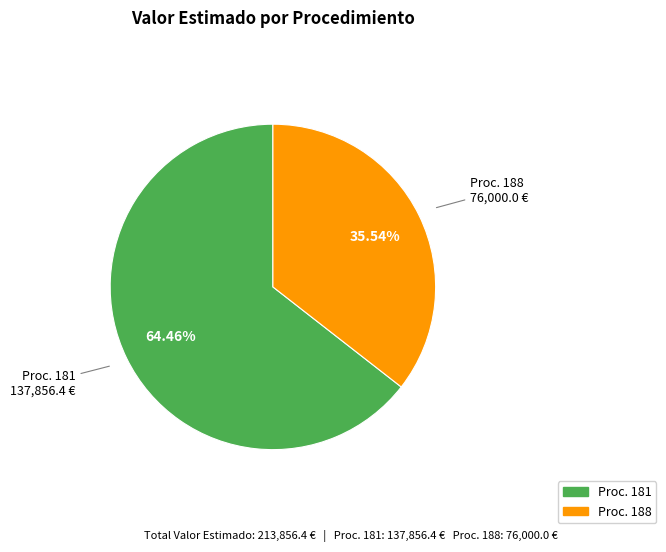

How many segments does this pie chart have?

2